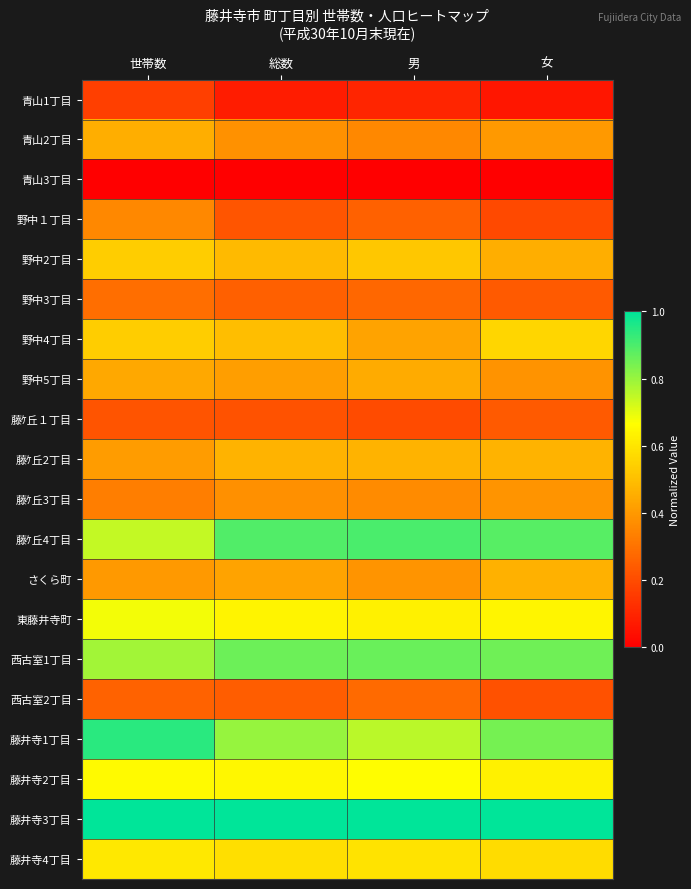

What is the total value across all series at 総数?

9.5